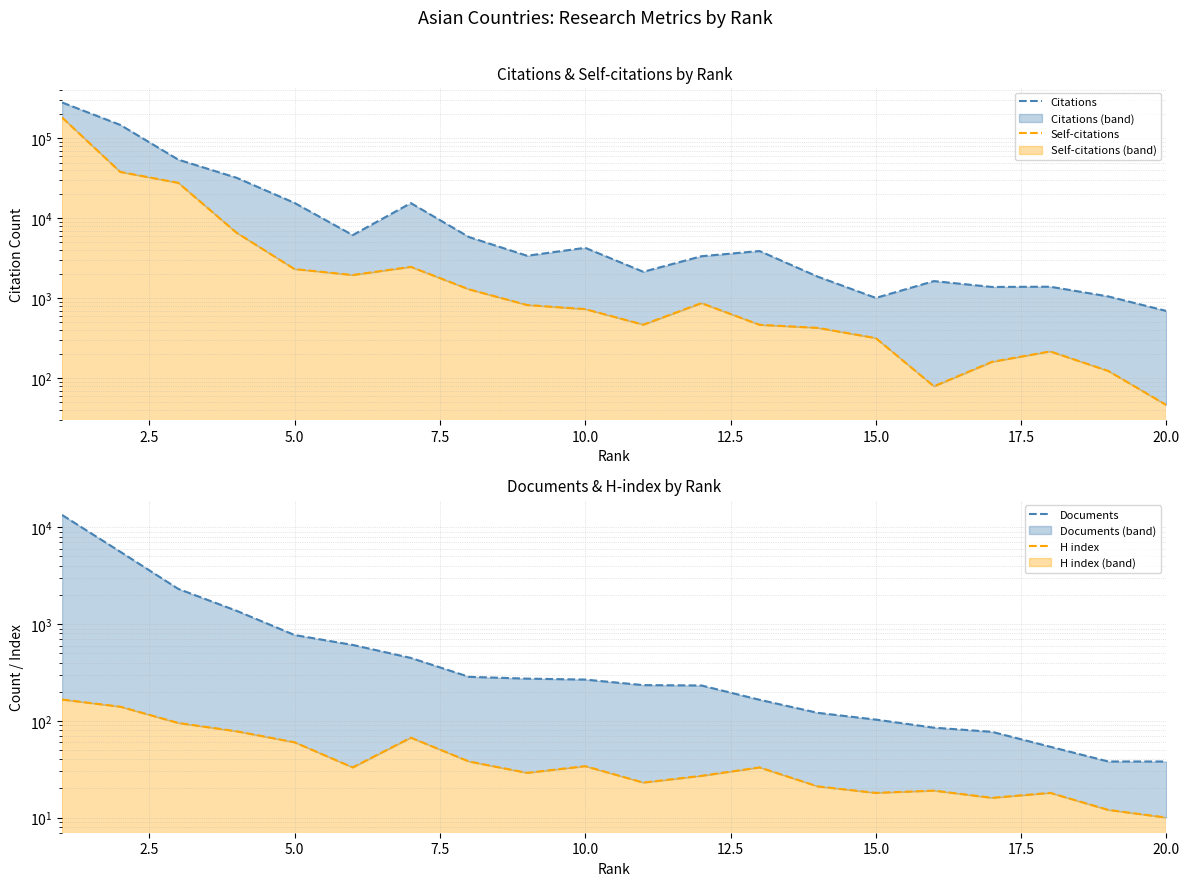

What is the difference between the maximum and minimum values in the Self-citations series?

183044